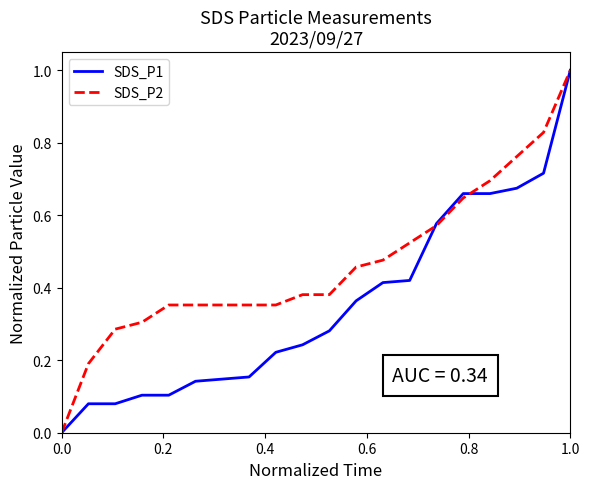

What is the maximum value for SDS_P1?

1.0